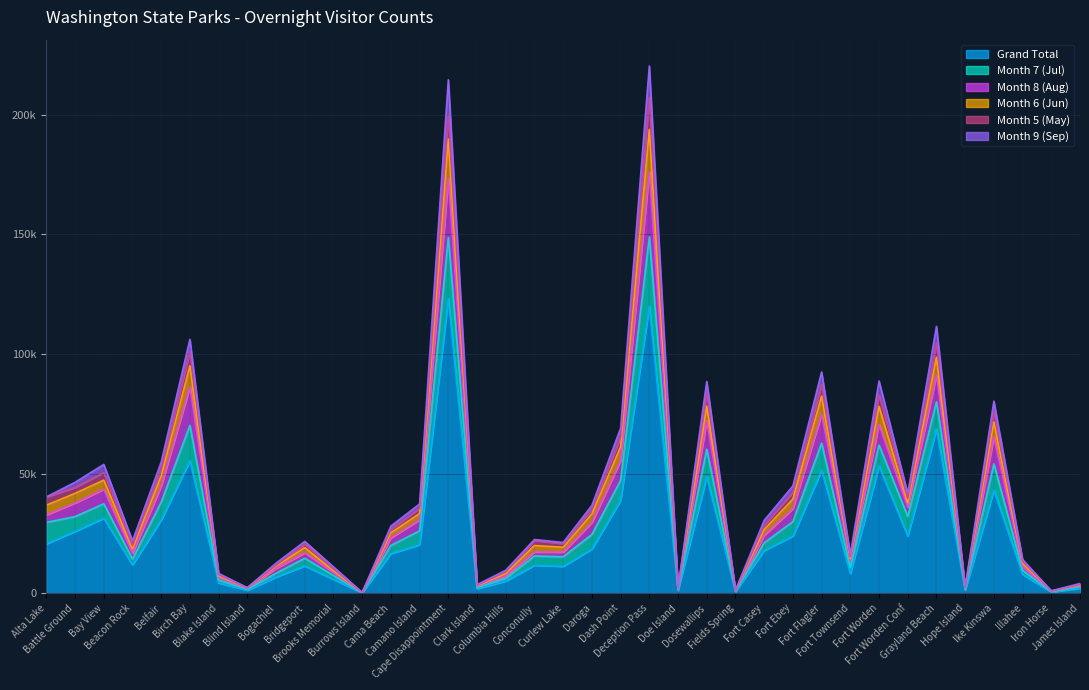

How many interior local peaks does the Month 7 (Jul) series have?

11